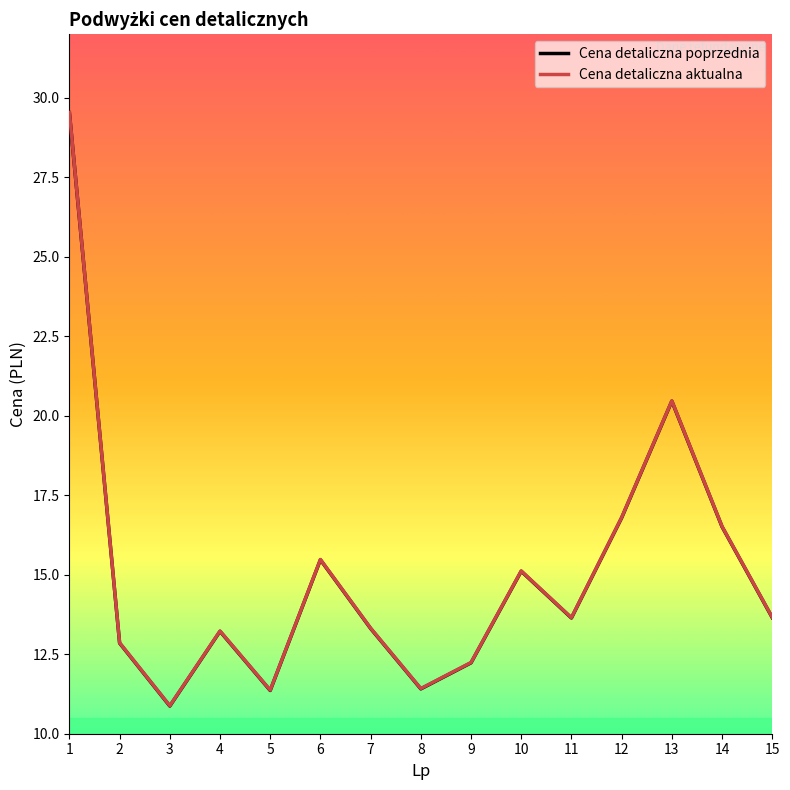

At which category does Cena detaliczna poprzednia reach its first local valley?

3